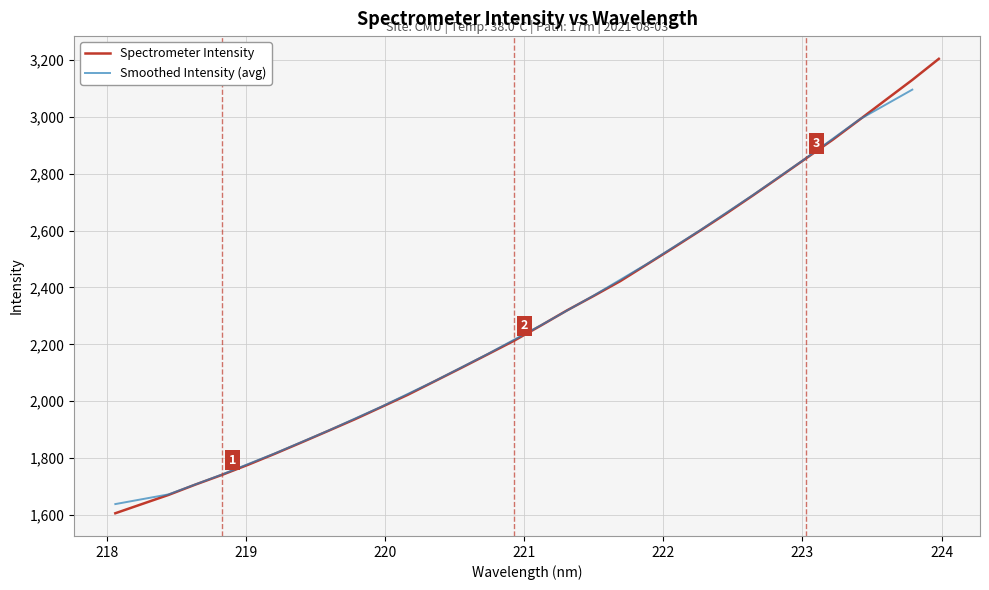

The value at 221.8812 is 3236.3. True or false?

False